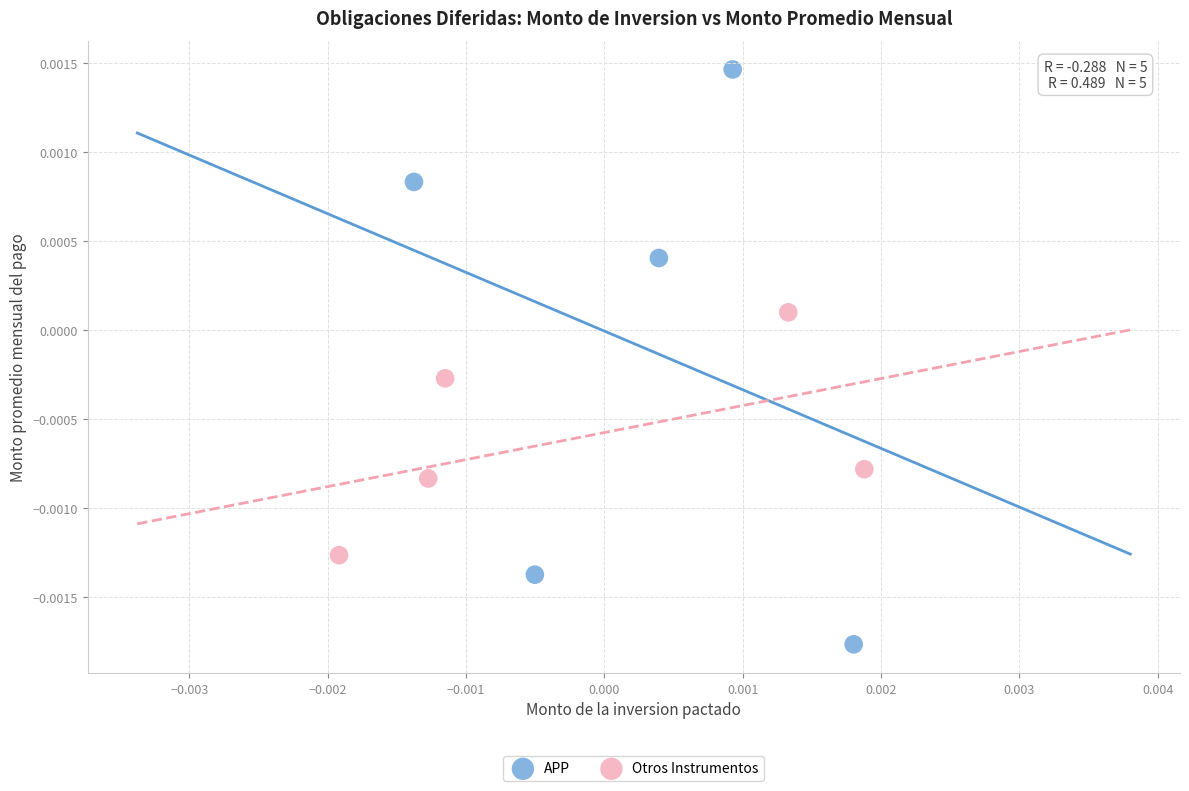

Which series has the widest spread of Y values?

APP